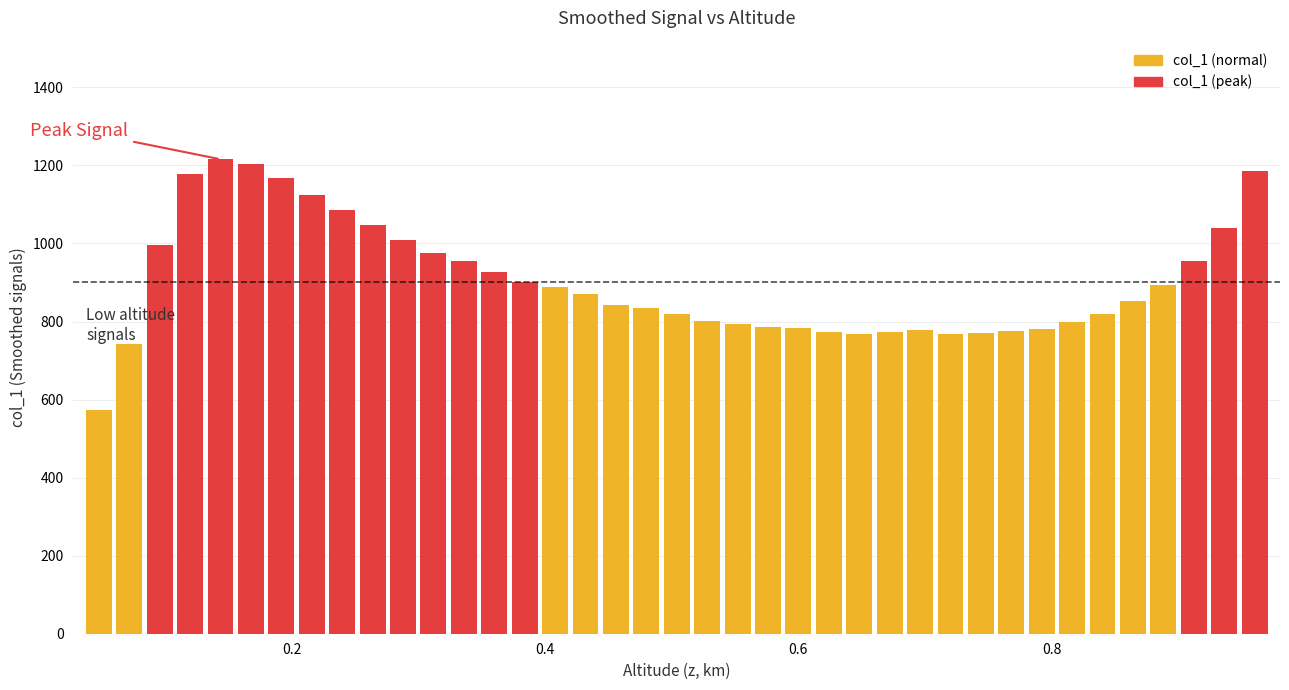

What is the value of the 21st bar from the left?

801.9